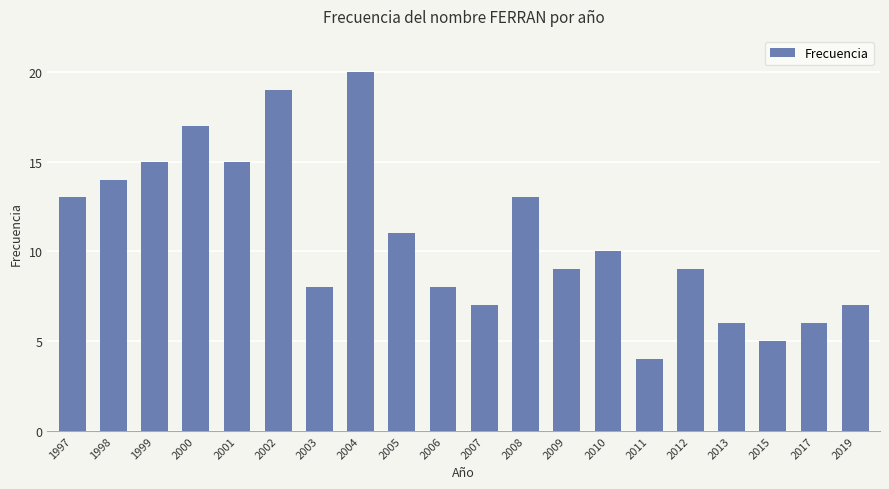

Which category has the highest value across all series?

2004